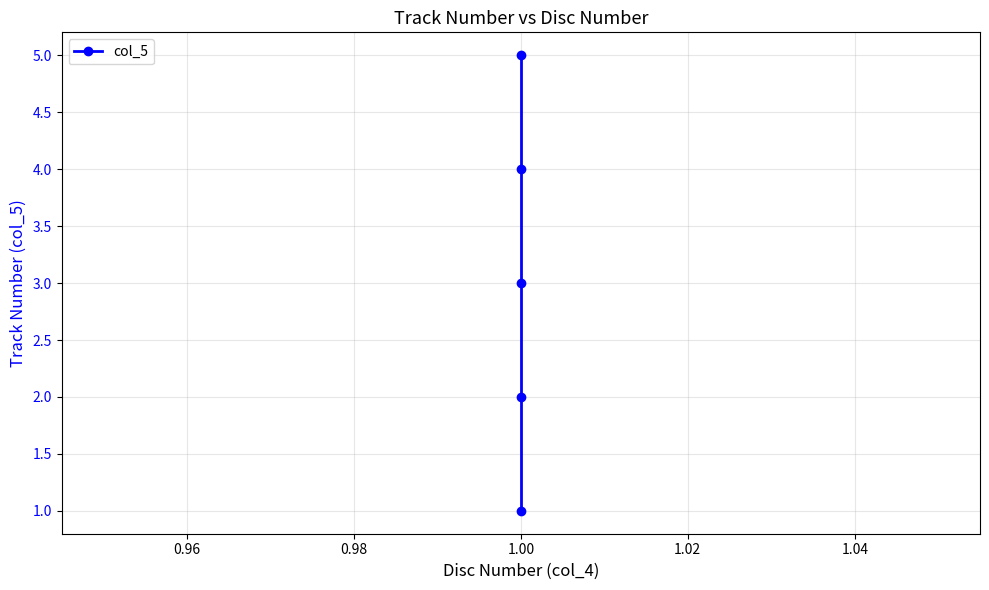

Does the chart display data point markers on the line(s)?

Yes